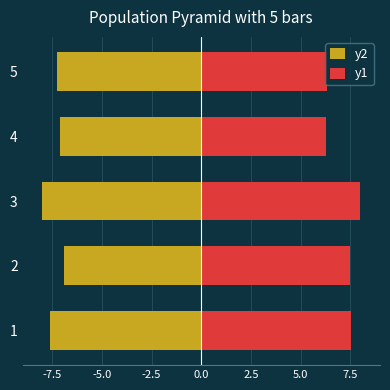

Which series has the largest total across all categories?

y1